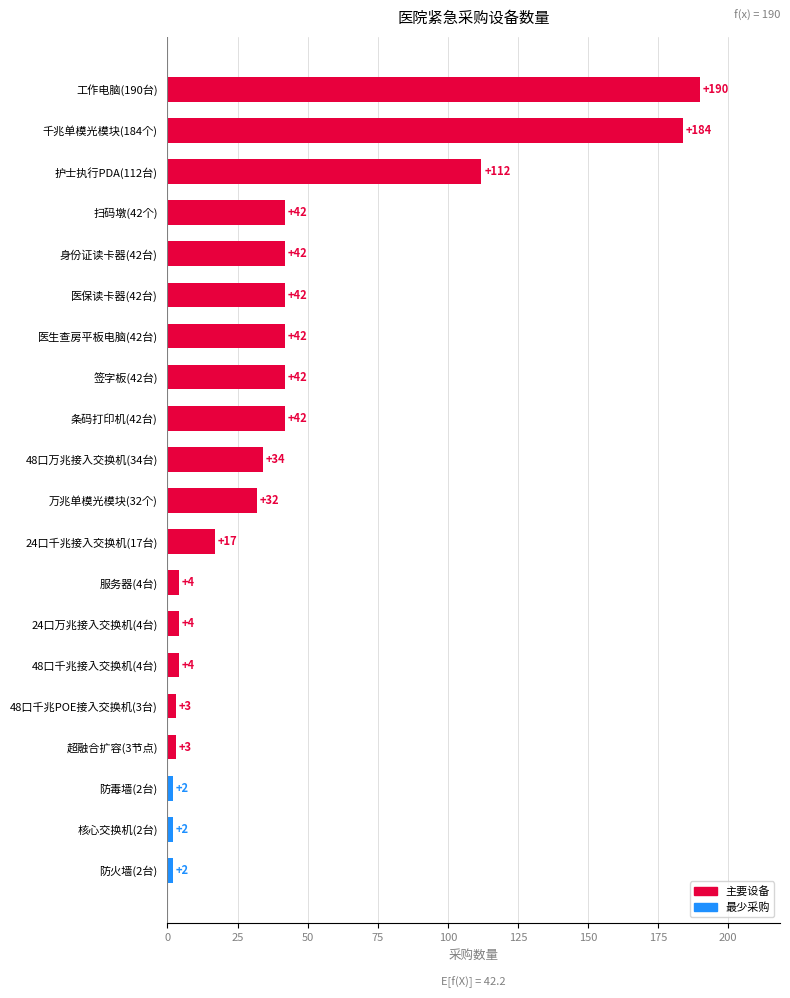

Which has a higher value, 扫码墩(42个) or 万兆单模光模块(32个)?

扫码墩(42个)